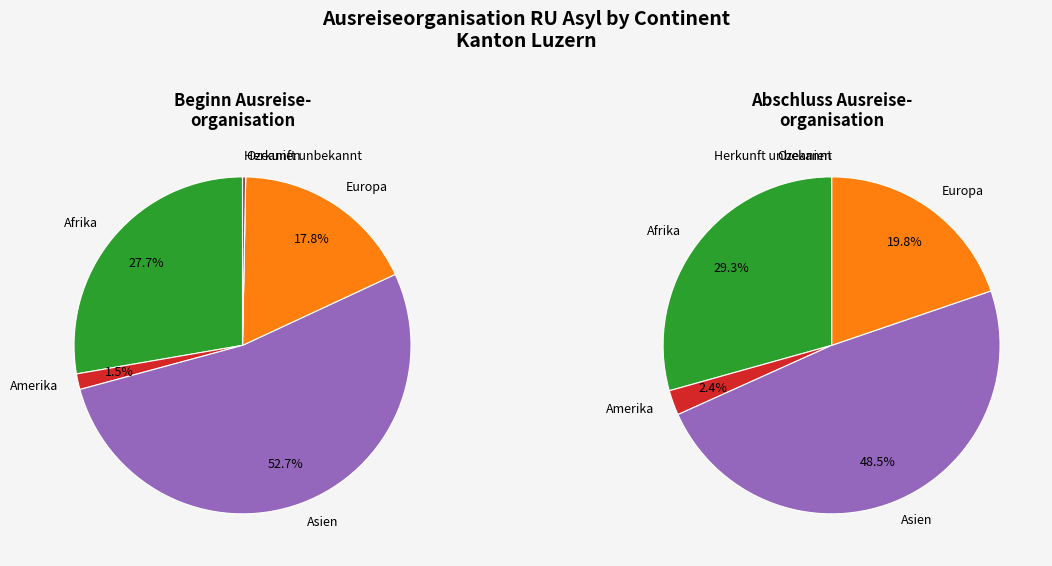

Is there any slice that represents more than half of the pie?

Yes